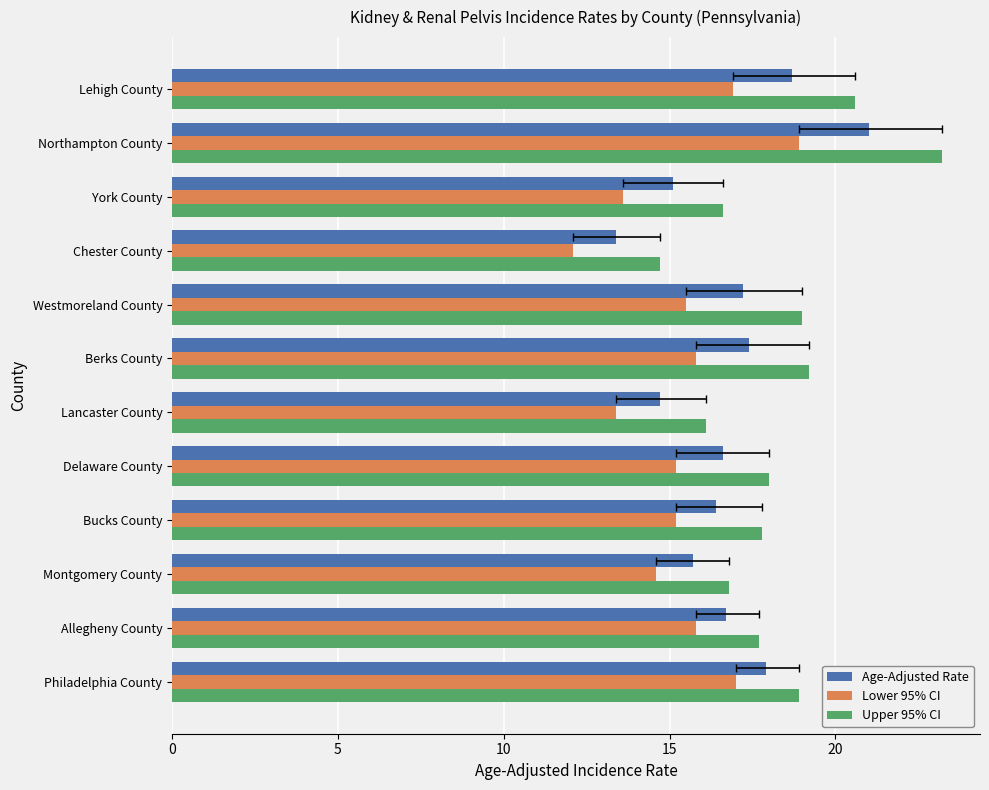

What is the sum of all Age-Adjusted Rate values?

200.8